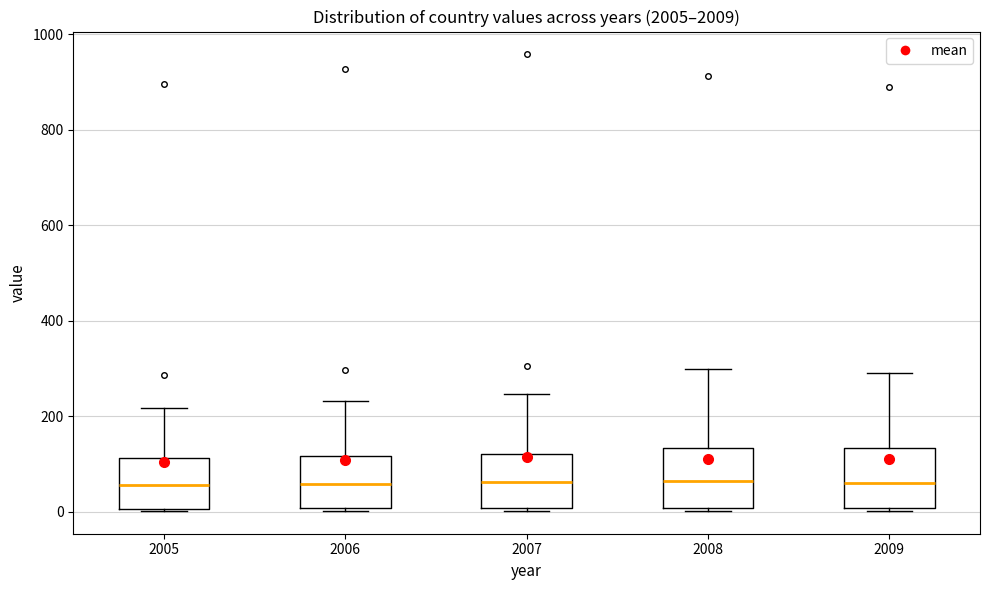

Reading left to right, transcribe this box plot: for each box, give where its median line is, the range the box spans, and where its two whiskers end, as read against the y-axis. The values are not printed on the chart, so give them approximately, as read against the axis.

2005: median 60, box 0 to 120, whiskers 0 to 220
2006: median 60, box 0 to 120, whiskers 0 to 240
2007: median 60, box 0 to 120, whiskers 0 to 240
2008: median 60, box 0 to 140, whiskers 0 (just below the box's lower edge) to 300
2009: median 60, box 0 to 140, whiskers 0 to 300